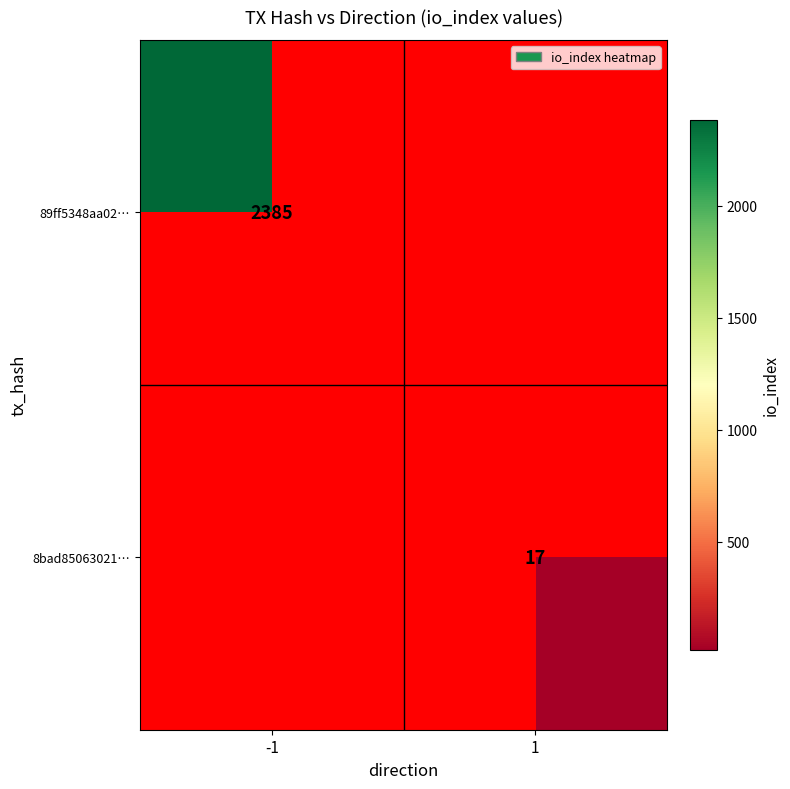

Count the number of categories in the chart.

2